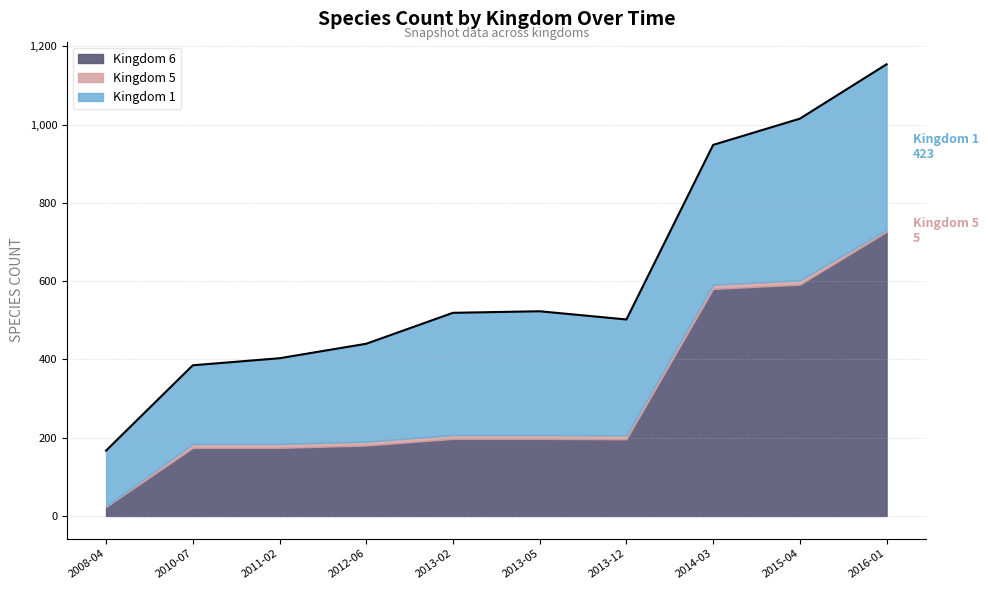

What position from the right is 2013-05-21?

5